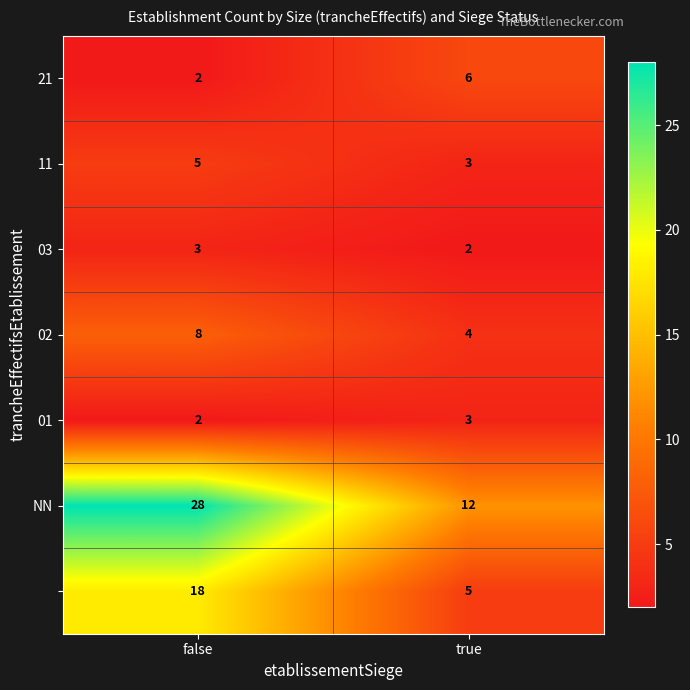

At how many categories does at least one series exceed 17?

1